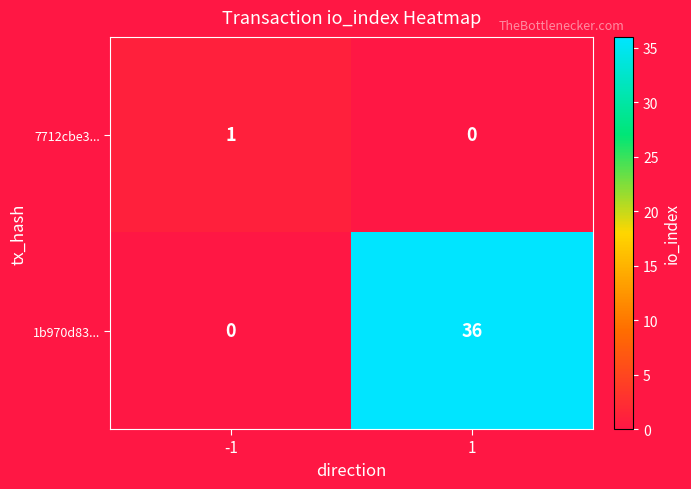

At how many categories does at least one series exceed 4?

1